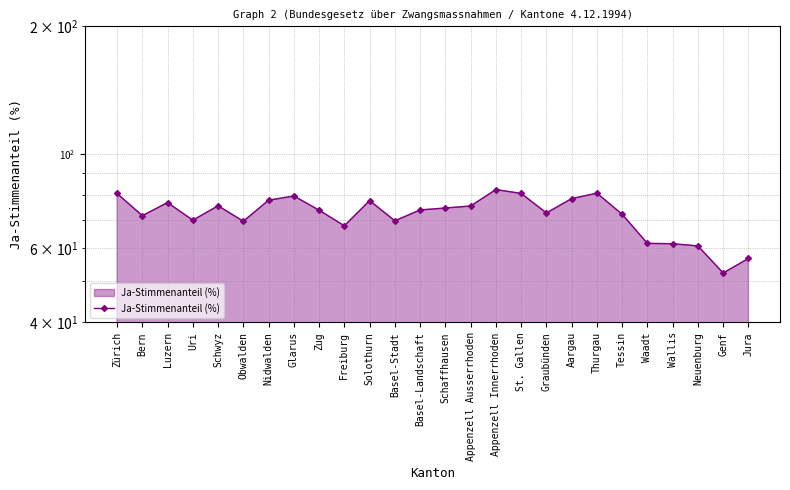

What is the difference between the values at Aargau and Freiburg?

10.8